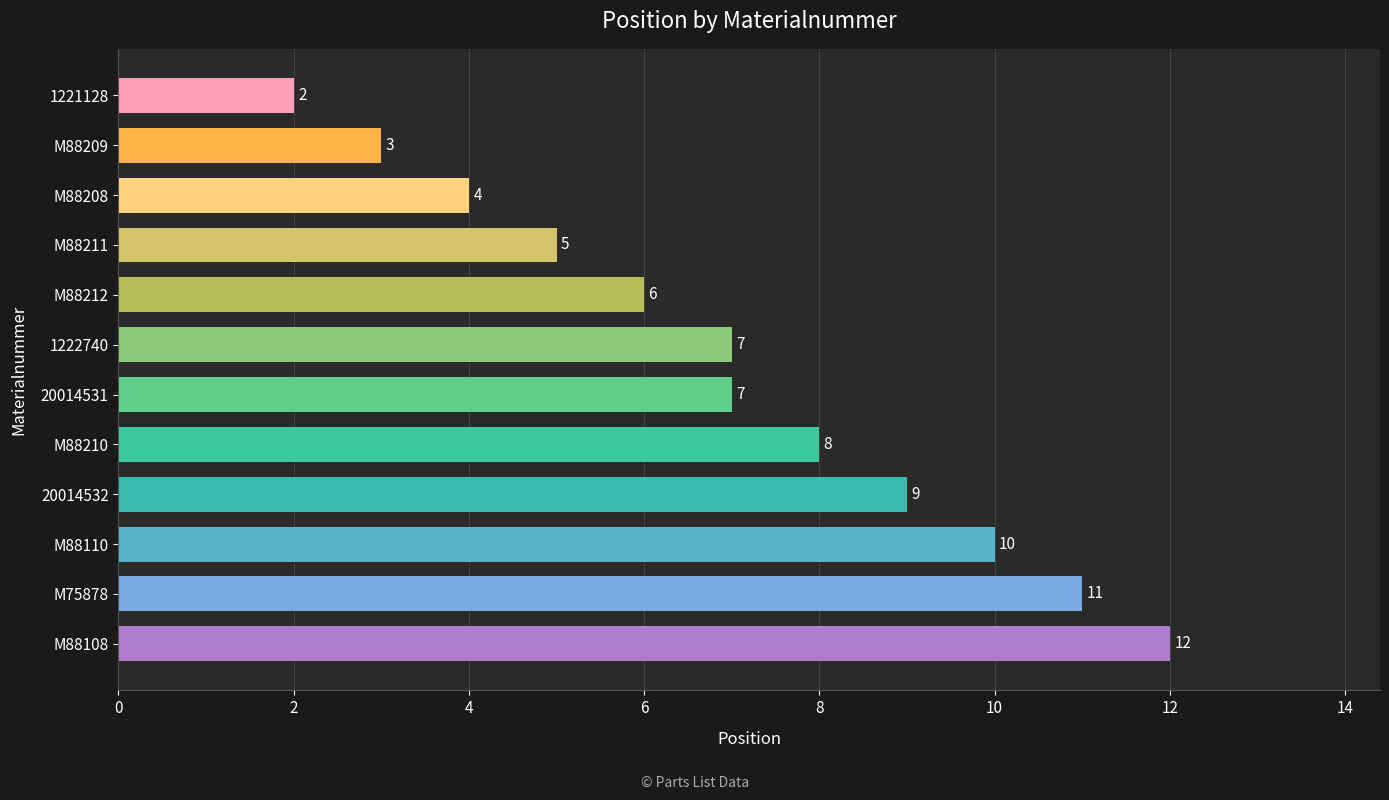

What is the greatest value displayed?

12